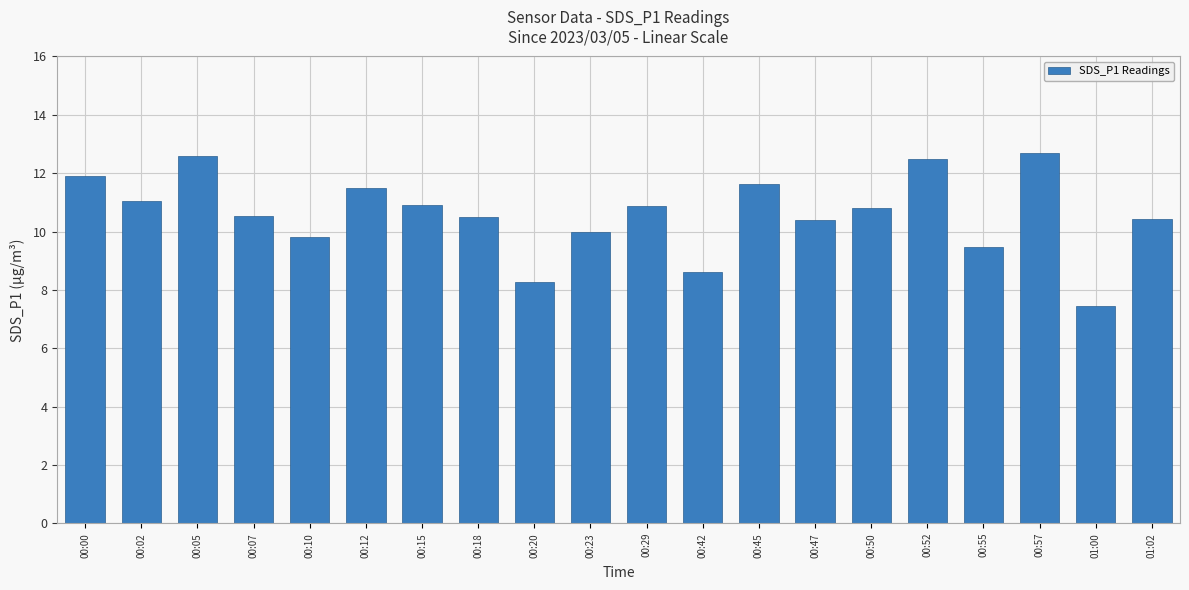

Which label corresponds to the smallest value in the chart?

01:00